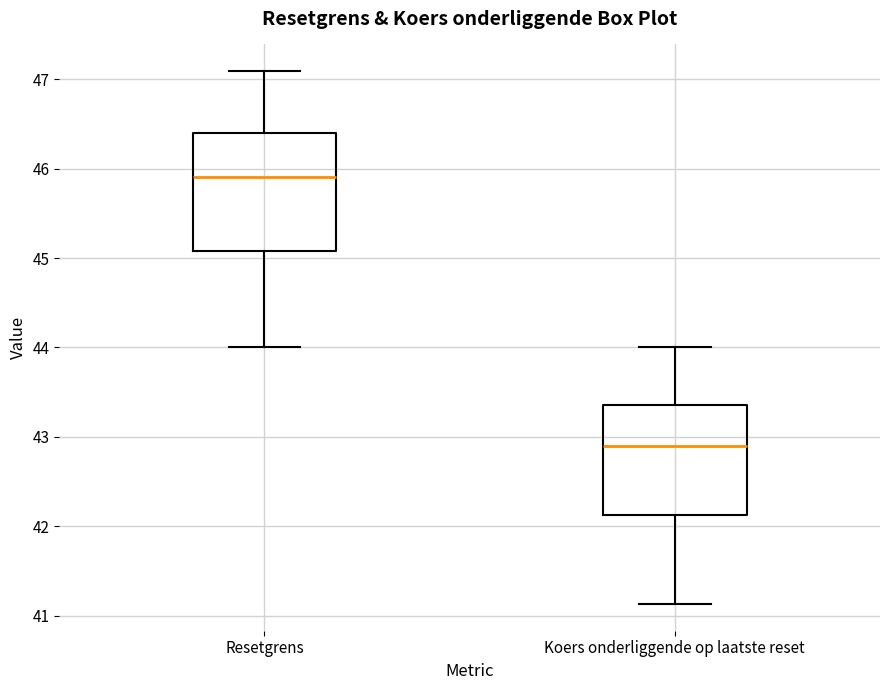

Where does the median line of the box for Resetgrens sit on the y-axis? The values are not printed on the chart, so give them approximately, as read against the axis.

45.9